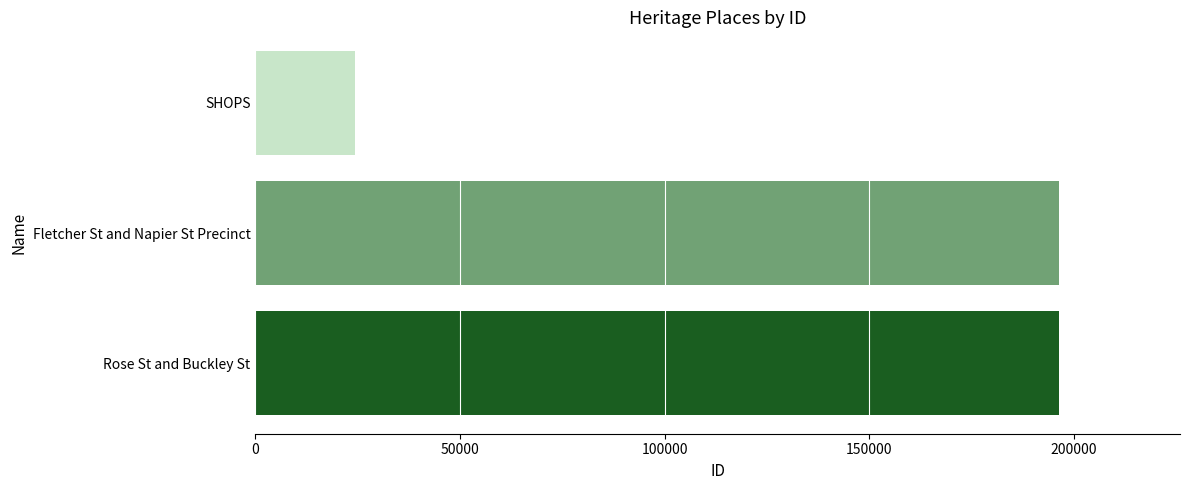

Count the number of data series in this chart.

1